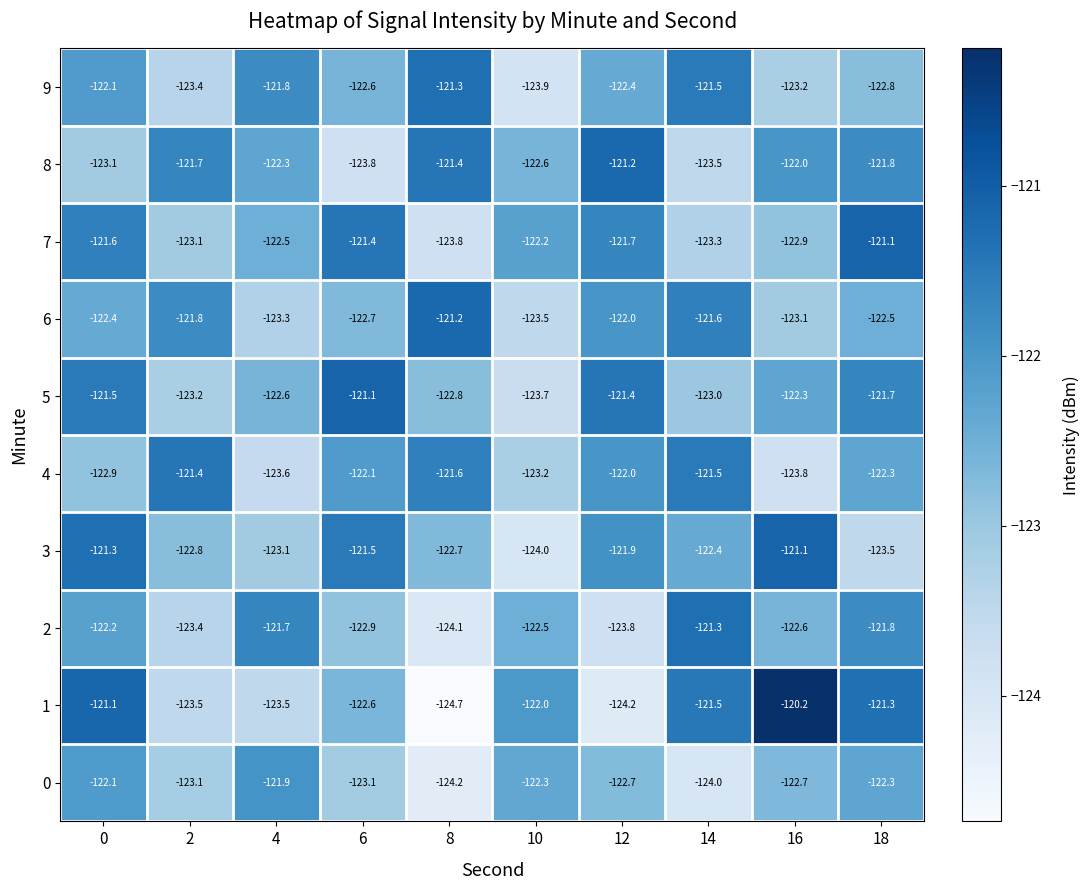

Read the 6 value at 18.

-122.5